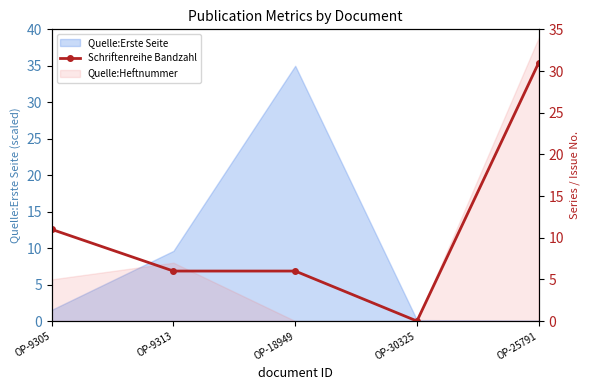

How many values exceed 6?

2